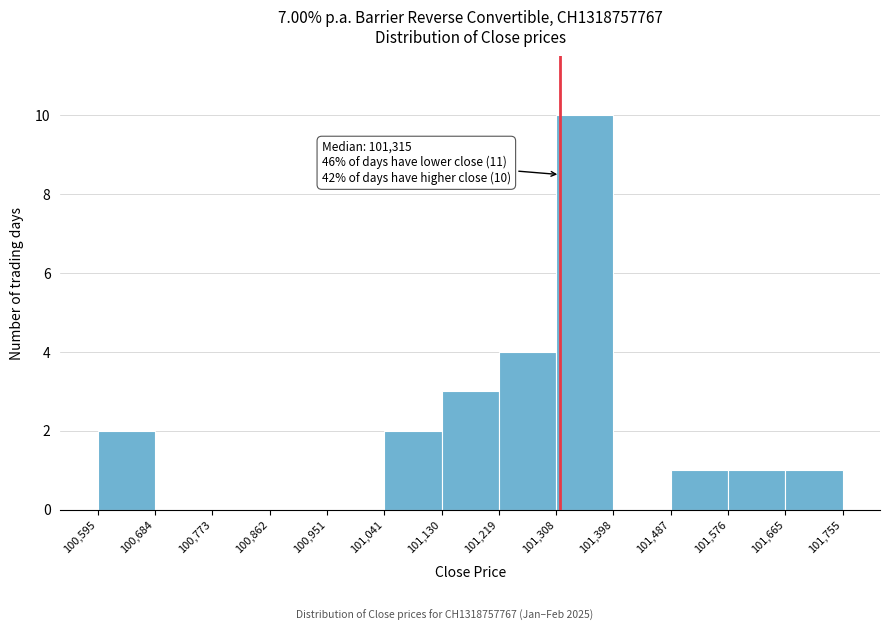

Over which range of the x-axis is the bar tallest?

101,308 to 101,398